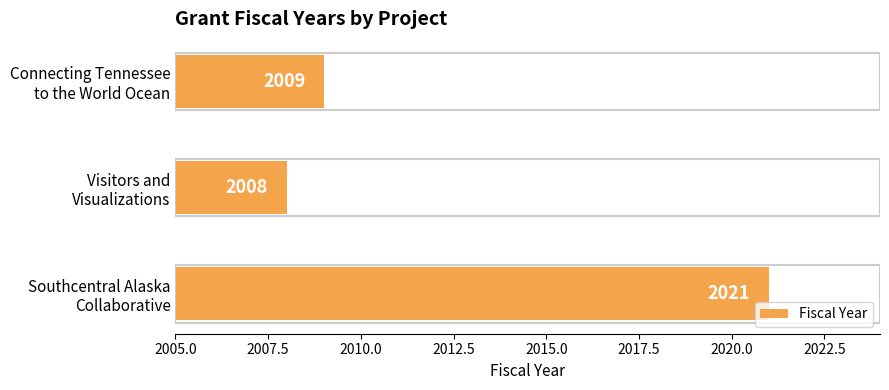

What is the difference between the maximum and minimum values?

13